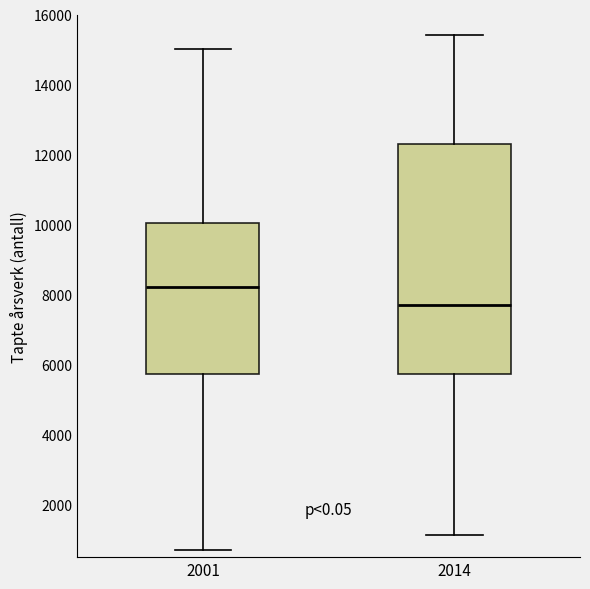

Where does the upper whisker of the box at x = 2014 end on the y-axis? The values are not printed on the chart, so give them approximately, as read against the axis.

15400